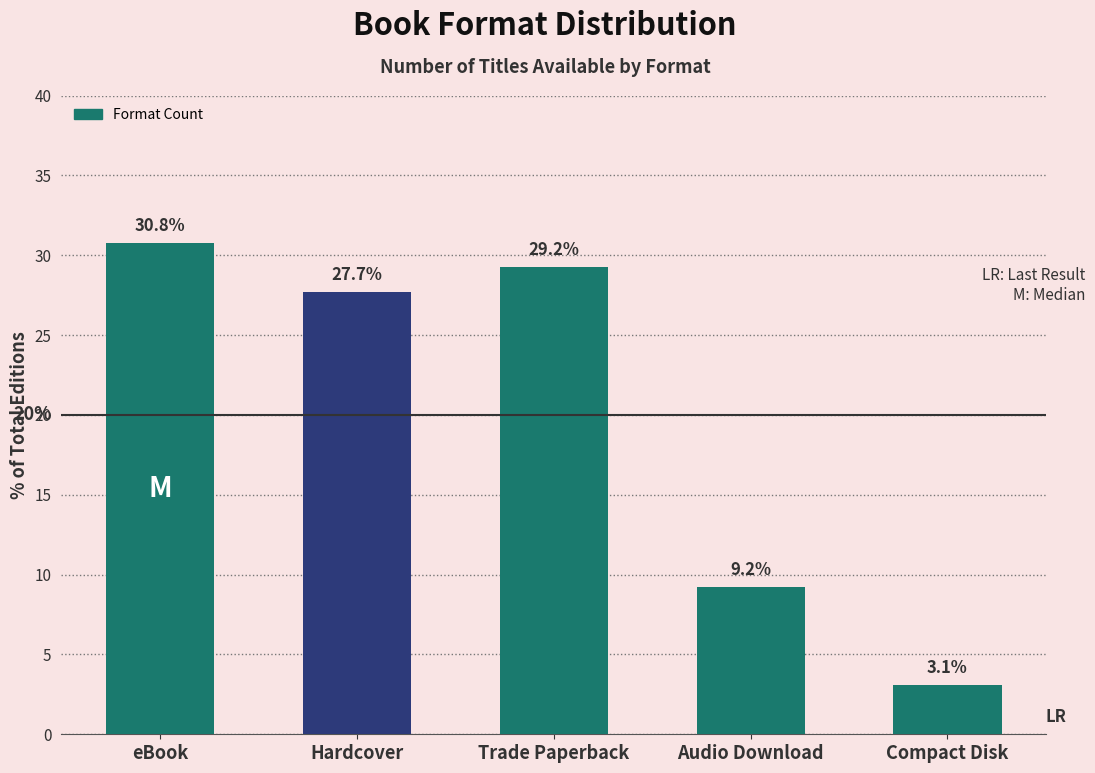

What is the maximum value shown in the chart?

30.8